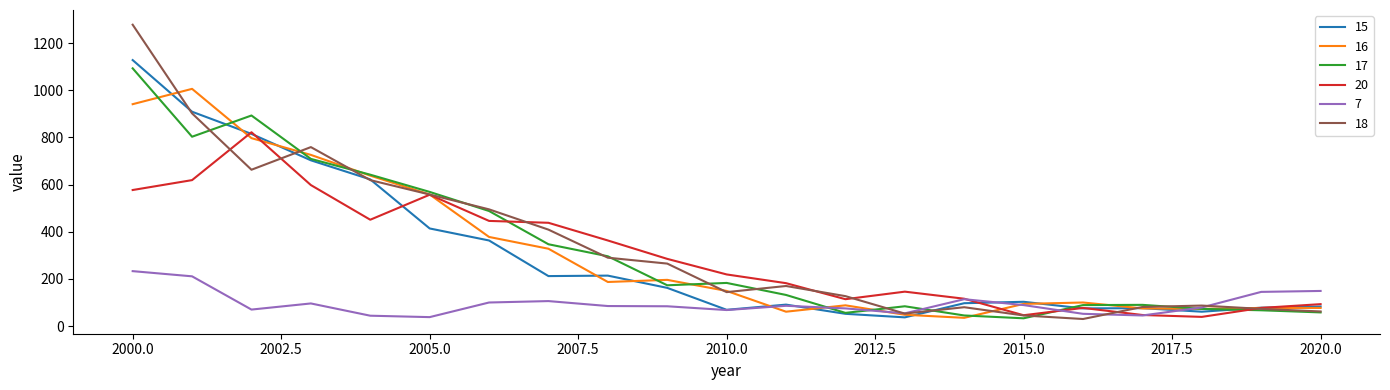

What is the smallest value displayed?

30